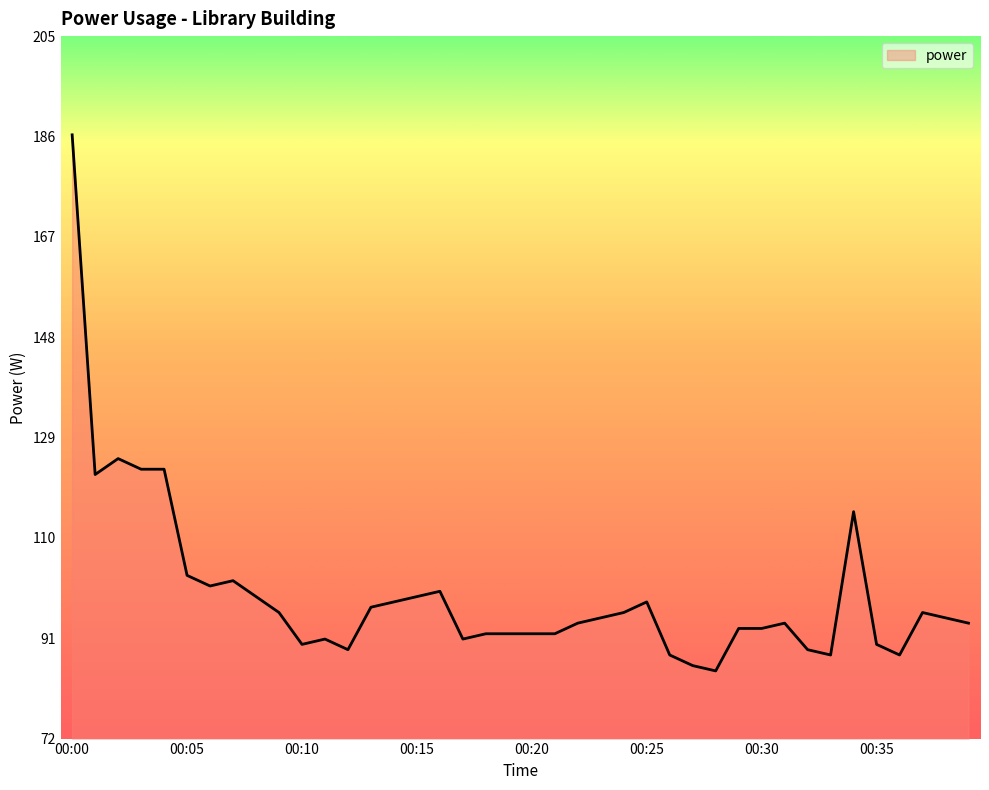

What is the difference between the maximum and minimum values?

101